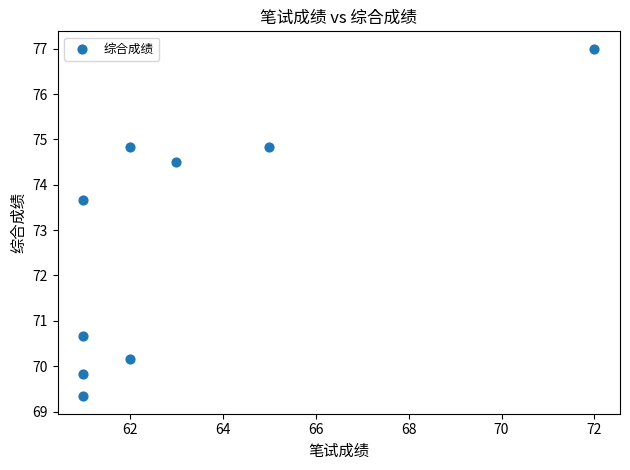

What is the range of Y values (max minus min)?

7.7